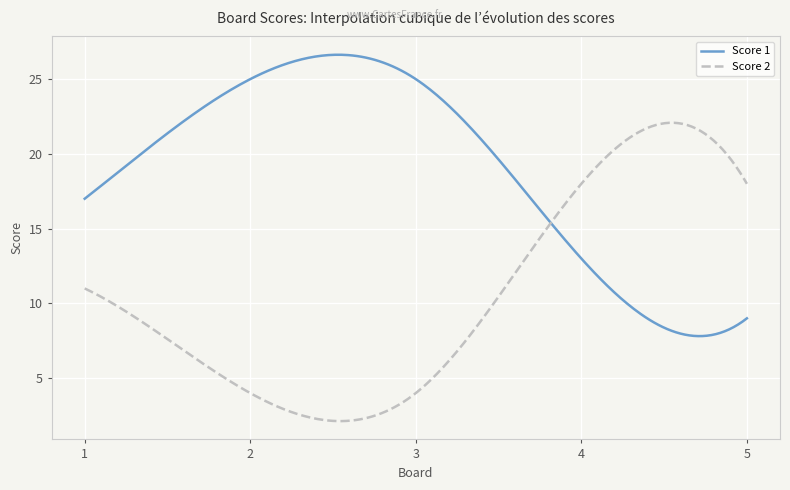

What is the smallest value displayed?

2.1